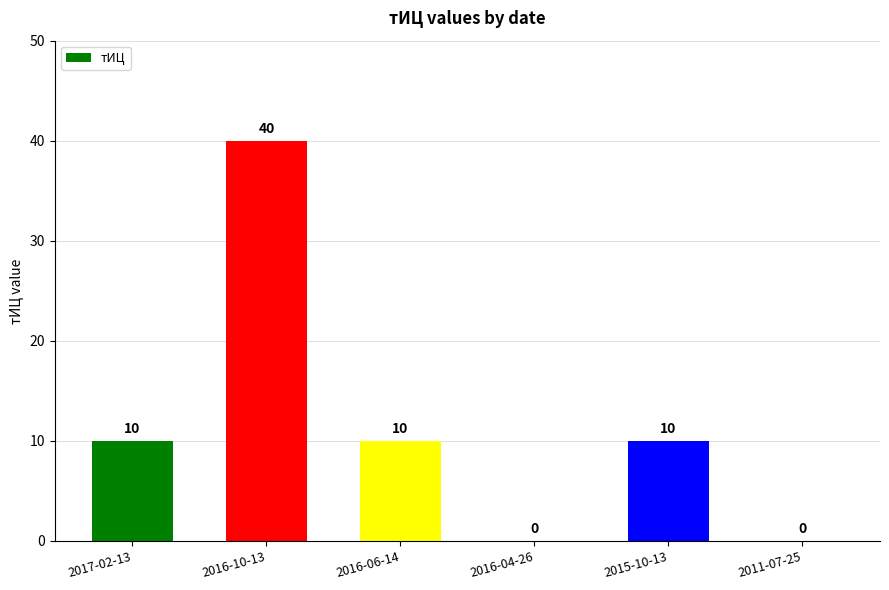

Are the bars horizontal?

No